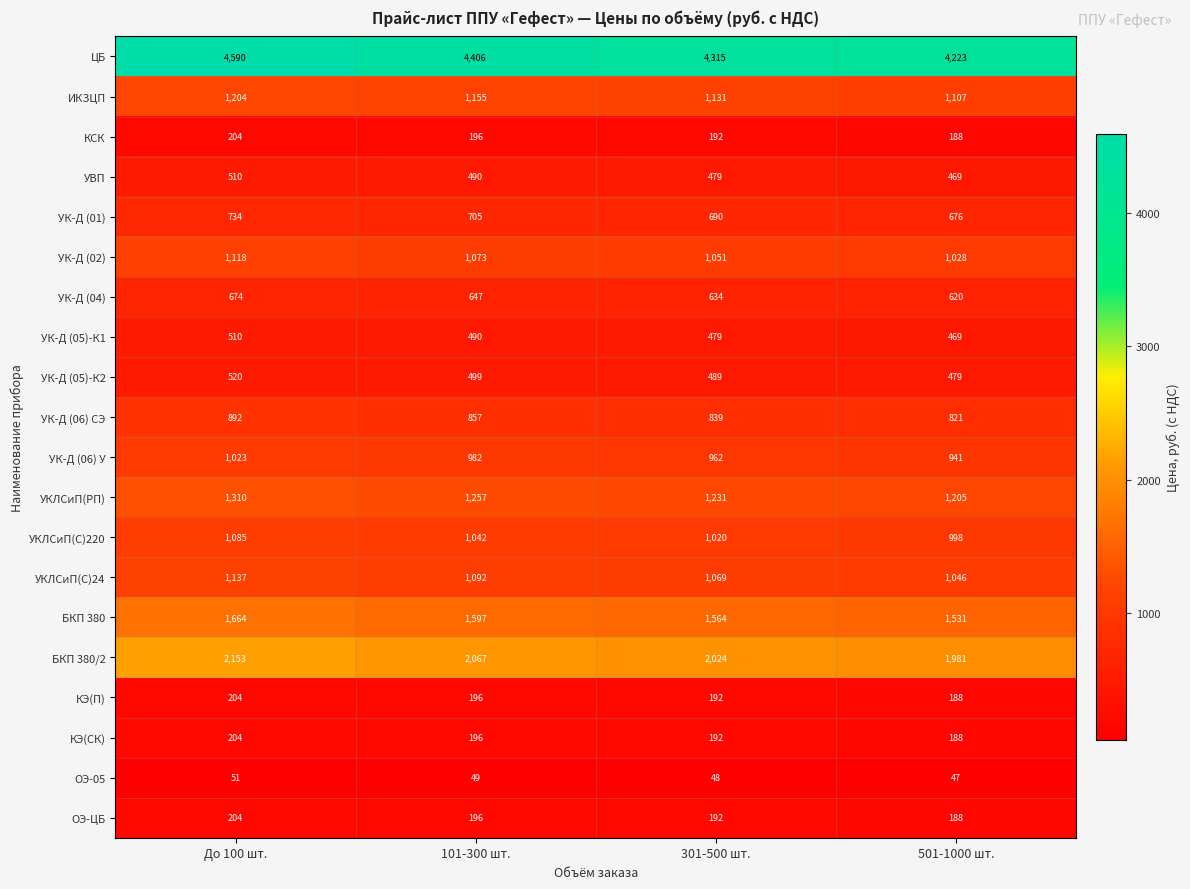

What is the difference between the second highest and minimum values in the ОЭ-ЦБ series?

8